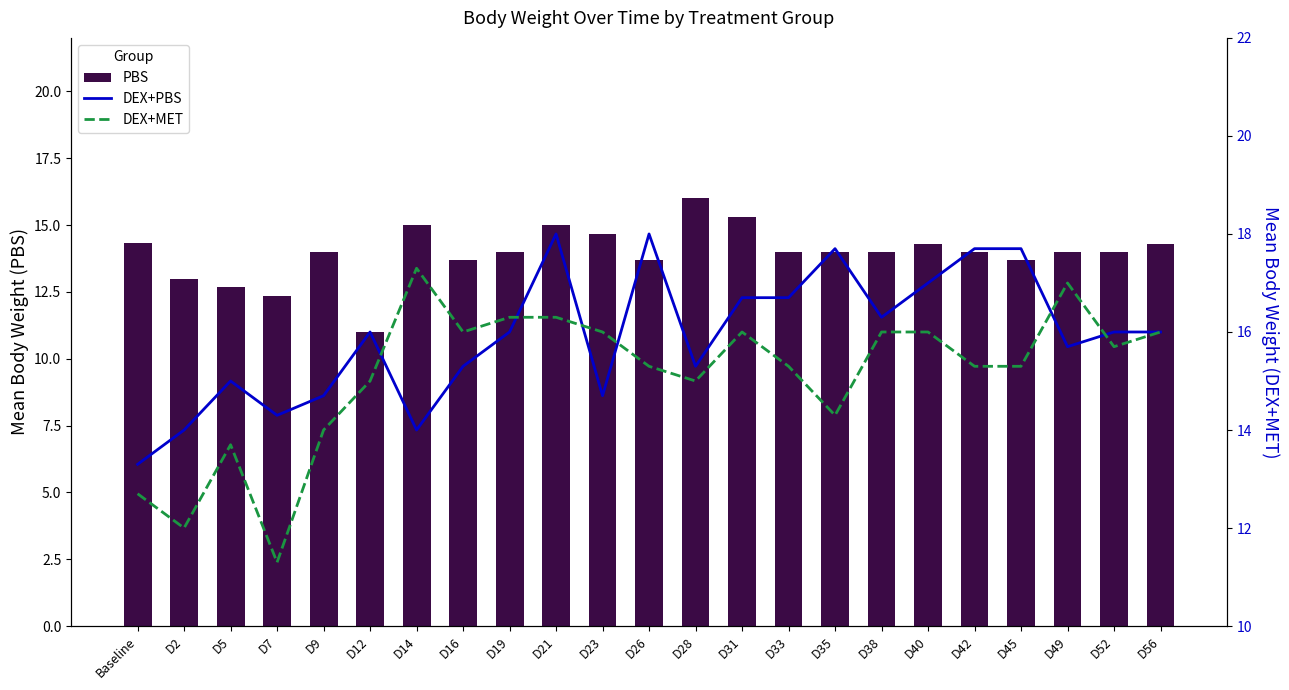

Which category has the highest value across all series?

D21